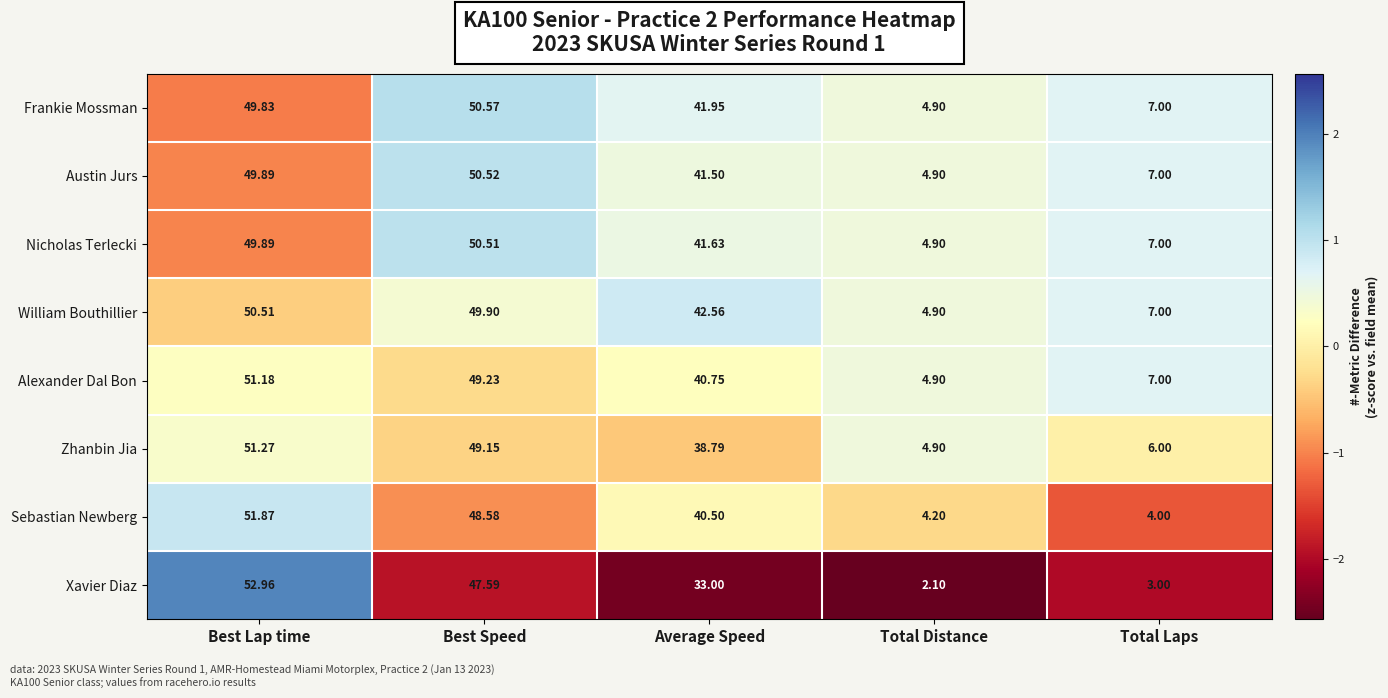

List the labels in order of Zhanbin Jia value, largest first.

Best Lap time, Best Speed, Average Speed, Total Laps, Total Distance